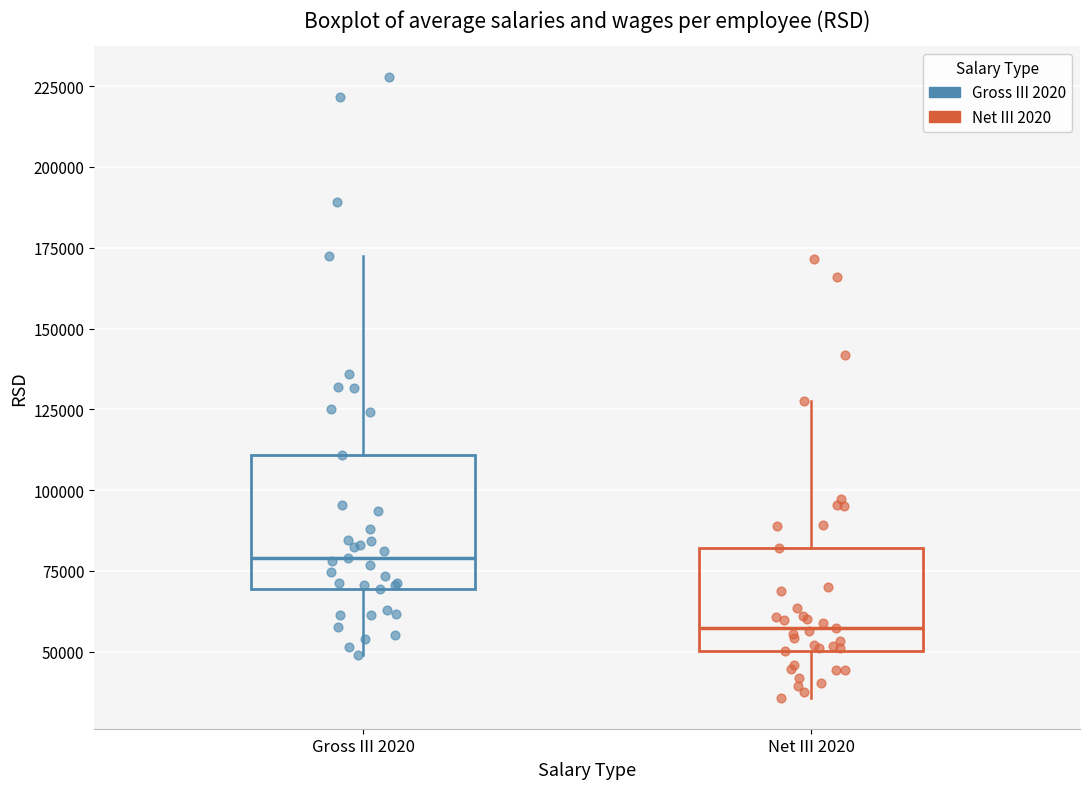

Comparing the boxes themselves (not the whiskers), which one is the tallest?

Gross III 2020